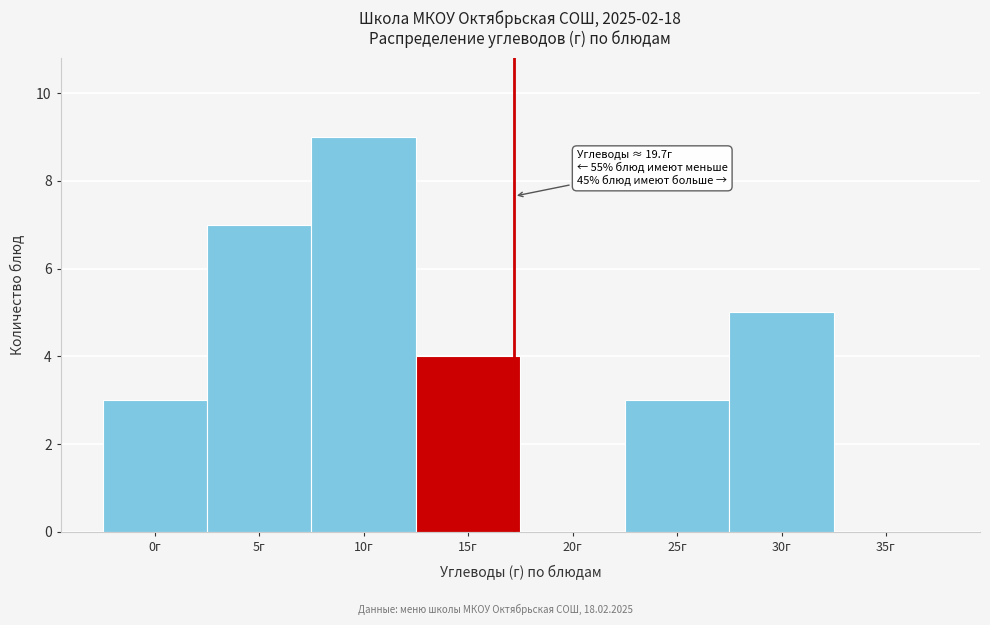

Reading left to right, extract all data points from this chart.

0г=3	5г=7	10г=9	15г=4	20г=0	25г=3	30г=5	35г=0